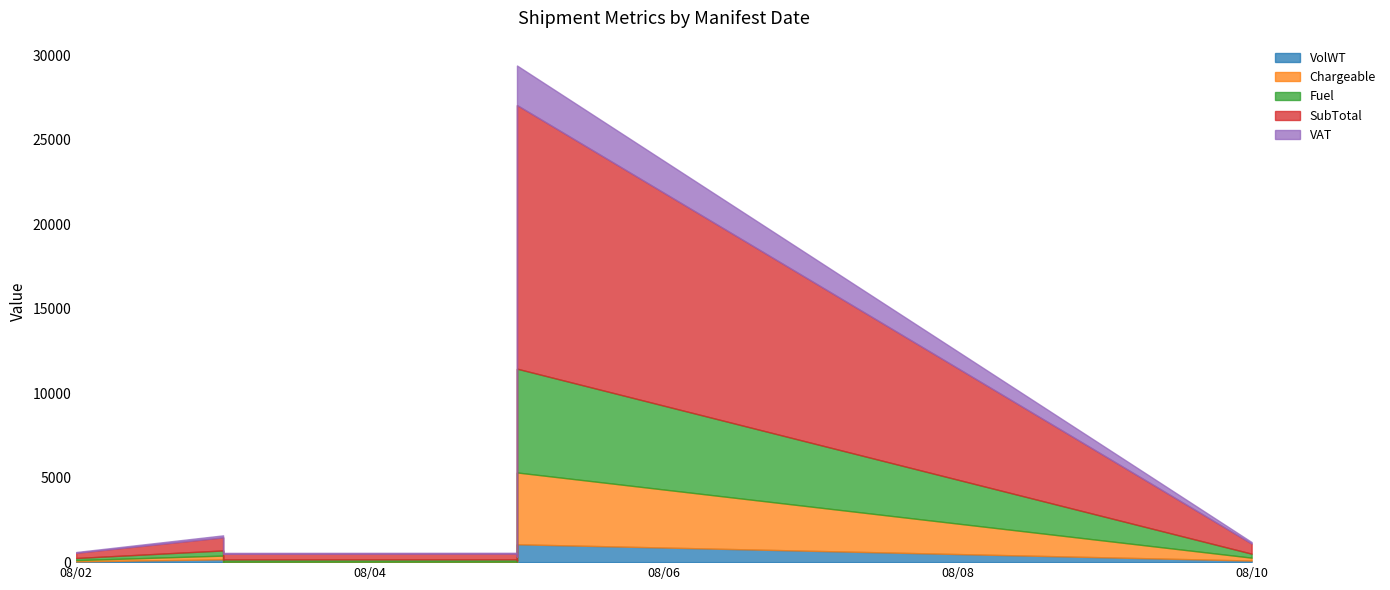

What is the average value of the VolWT series?

175.0